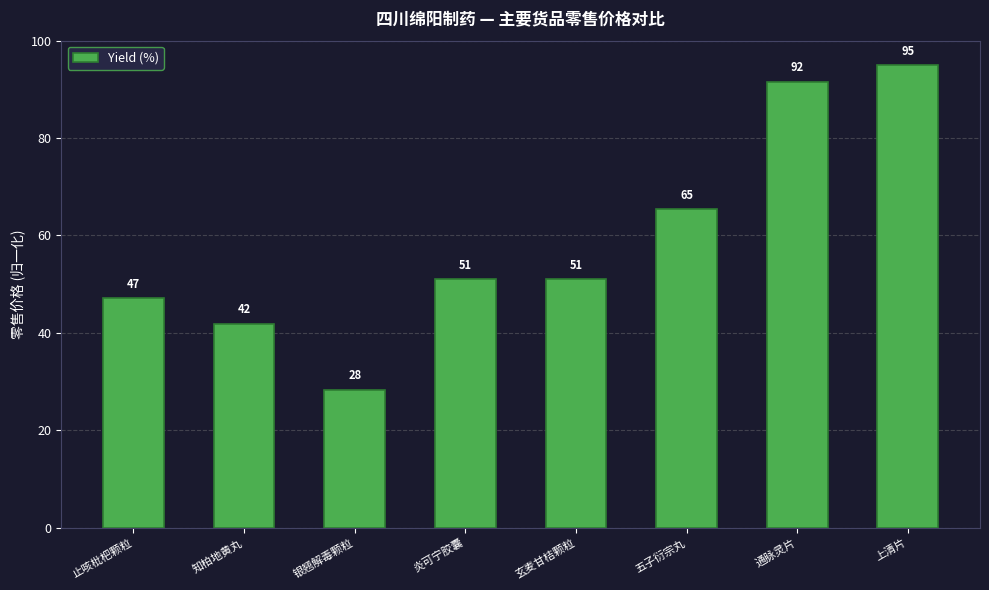

What position from the right is 上清片?

1